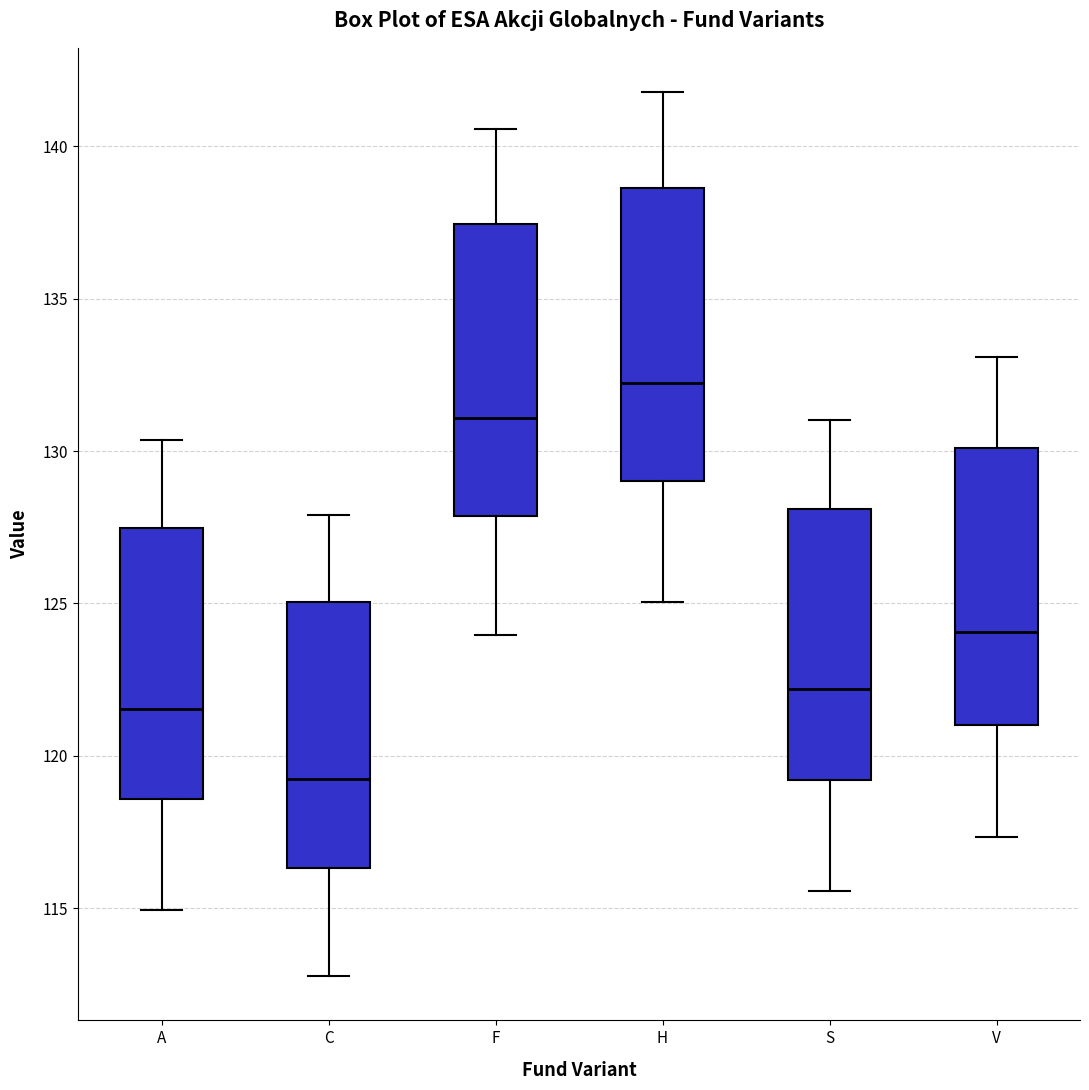

Which box has the lowest median line?

C